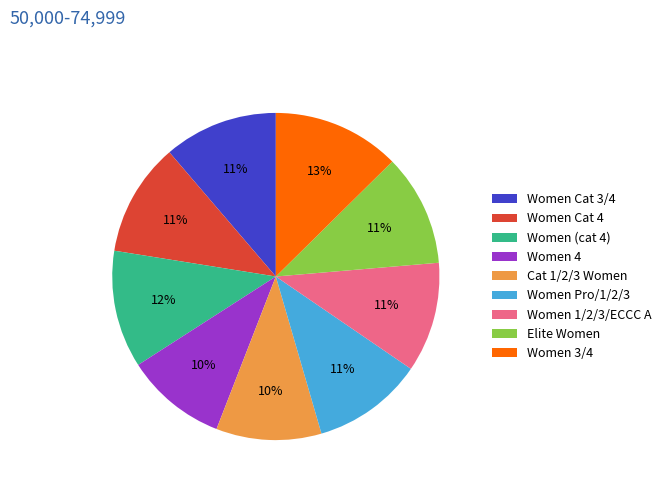

Does any single category account for the majority?

No